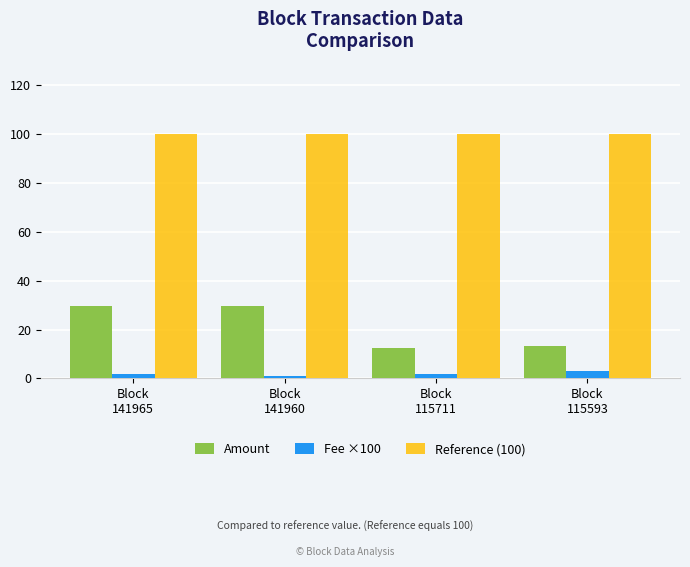

Rank the series by their maximum value, from highest to lowest.

Reference (100), Amount, Fee ×100